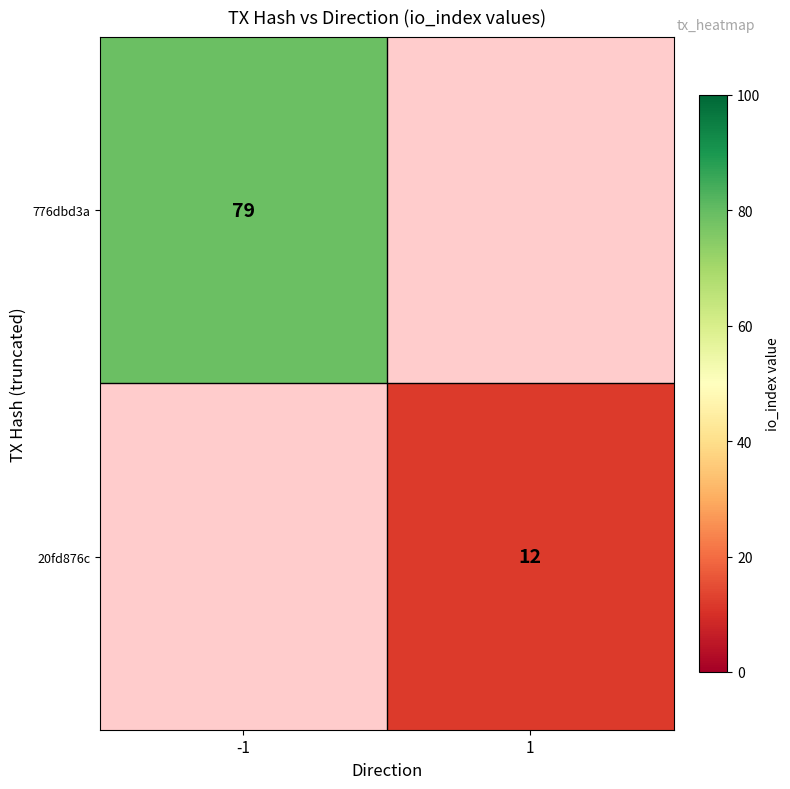

Count the number of data series in this chart.

2